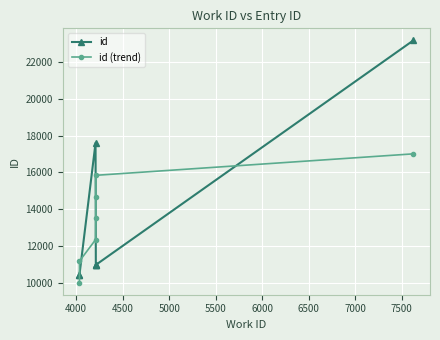

What are all the series names shown in the legend?

id, id (trend)